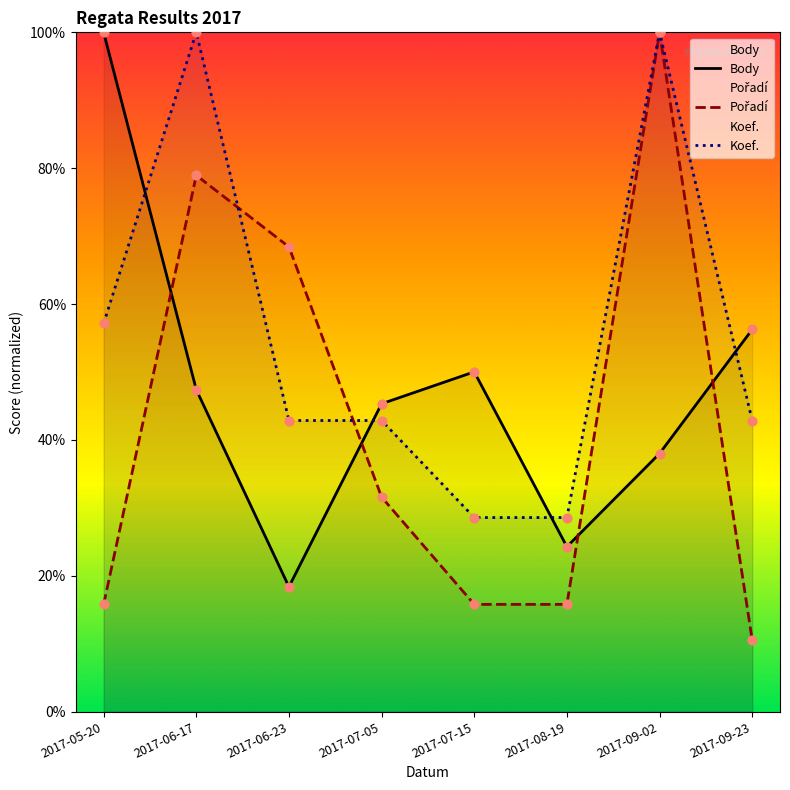

What are all the series names shown in the legend?

Body, Pořadí, Koef.